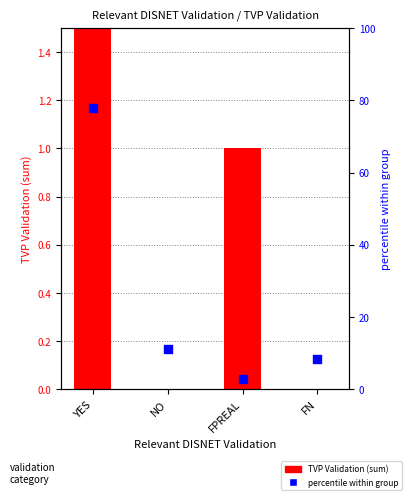

At how many categories does at least one series exceed 13?

1